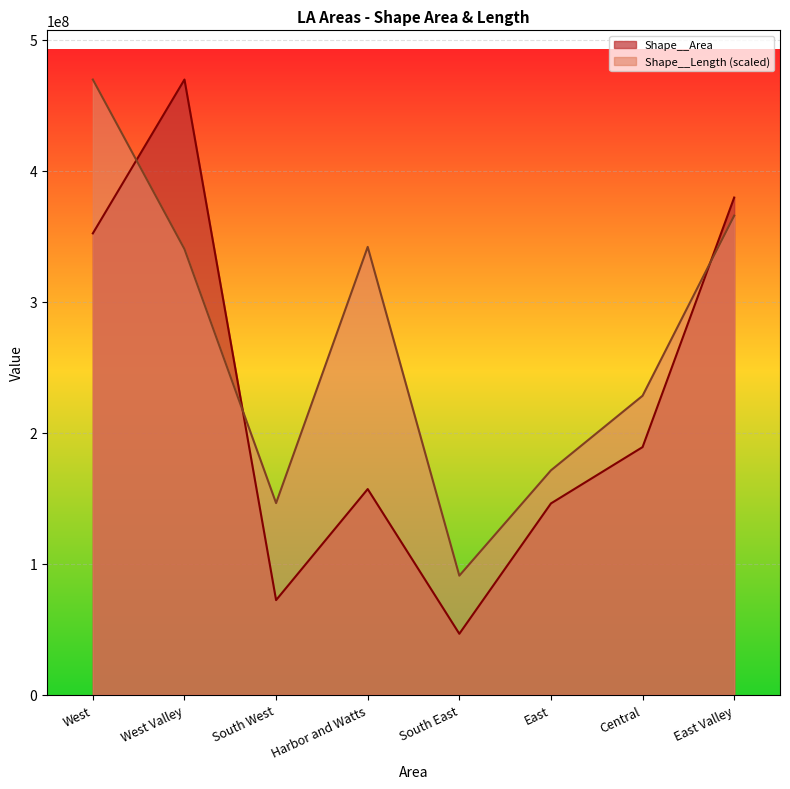

How many interior local peaks does the Shape__Area series have?

2